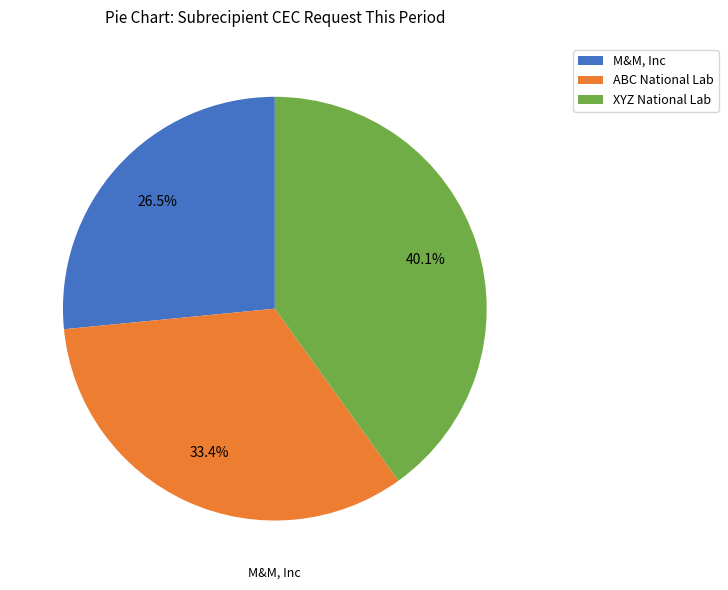

Which has a higher value, XYZ National Lab or ABC National Lab?

XYZ National Lab